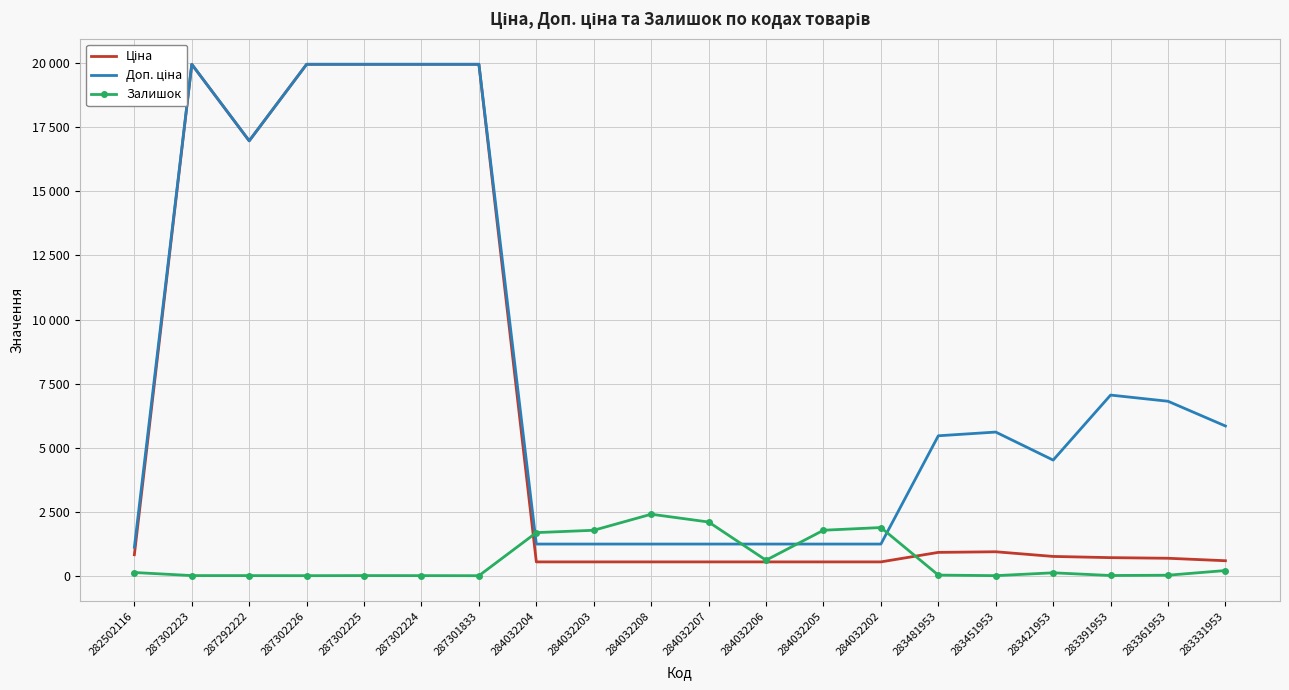

Where is the first local maximum for Залишок?

287302225